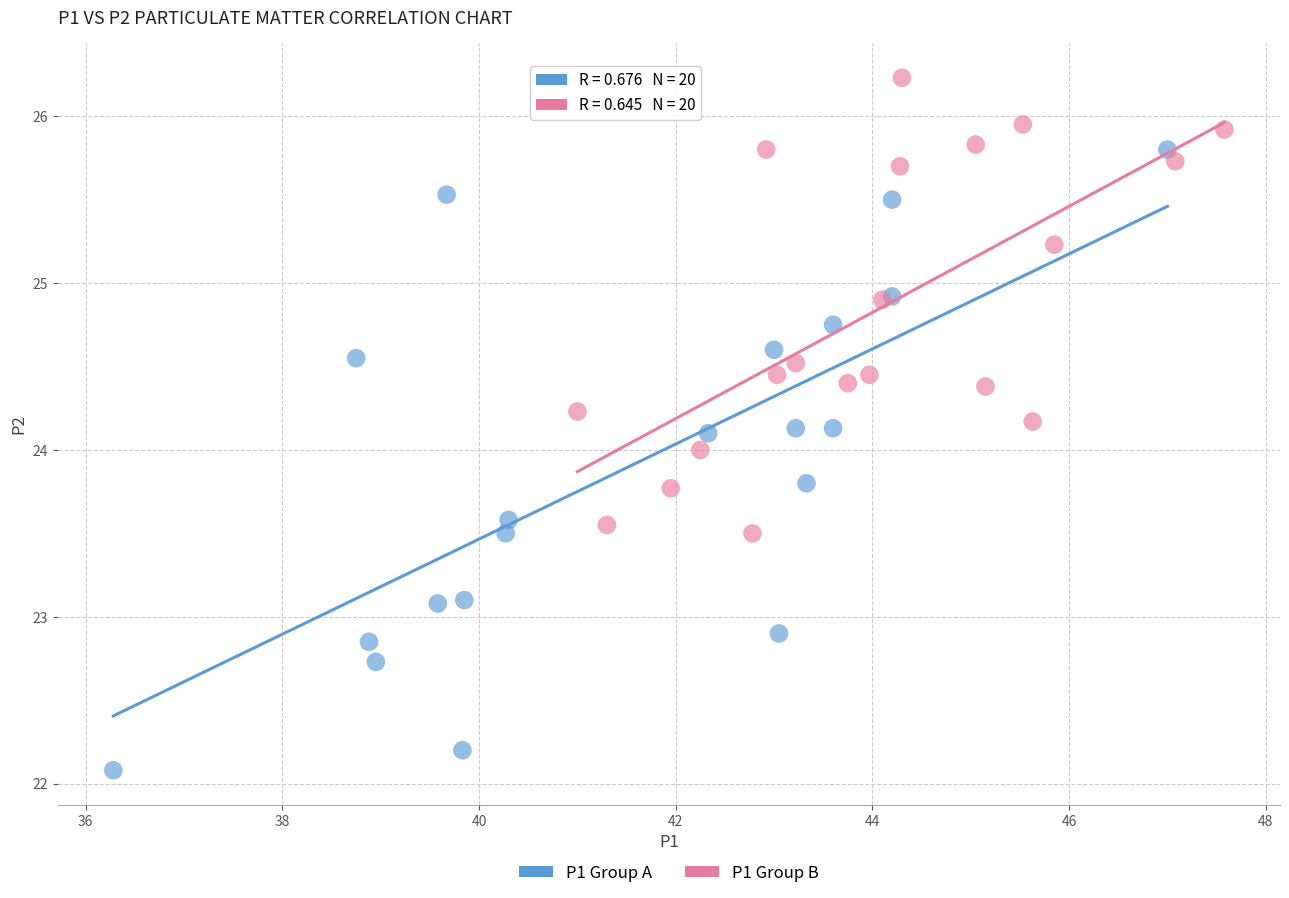

Which series contains the highest Y value?

P1 Group B